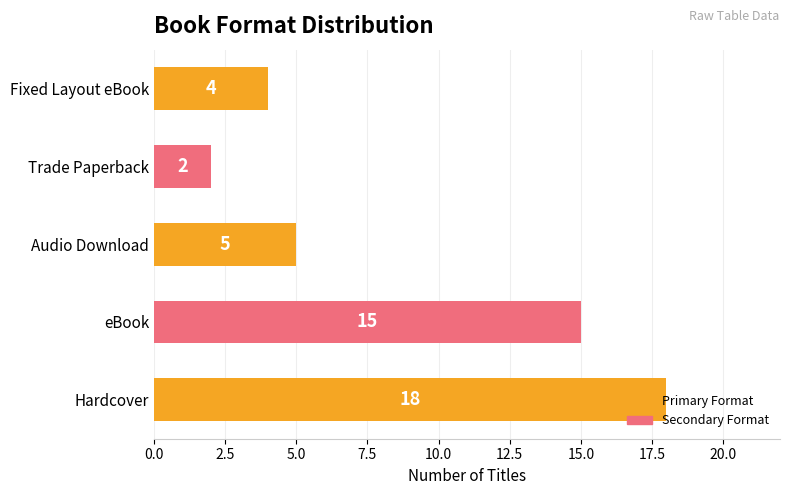

At which category does the chart reach its minimum across all series?

Trade Paperback